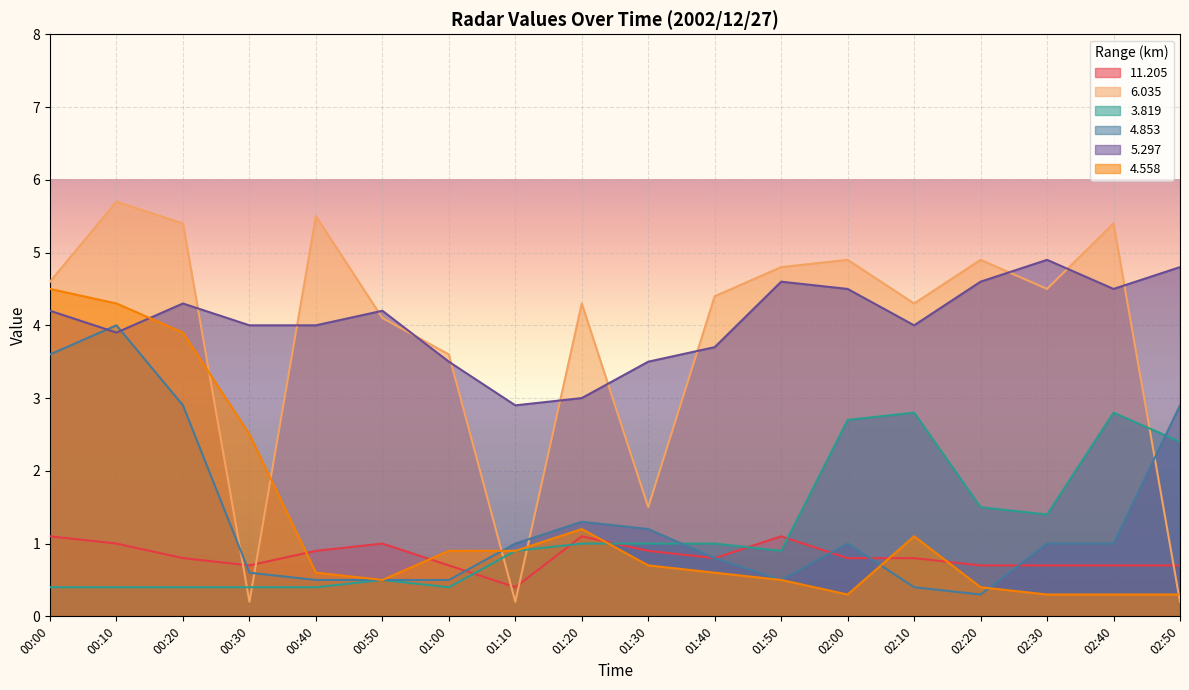

At which label does 4.558 reach its peak?

00:00